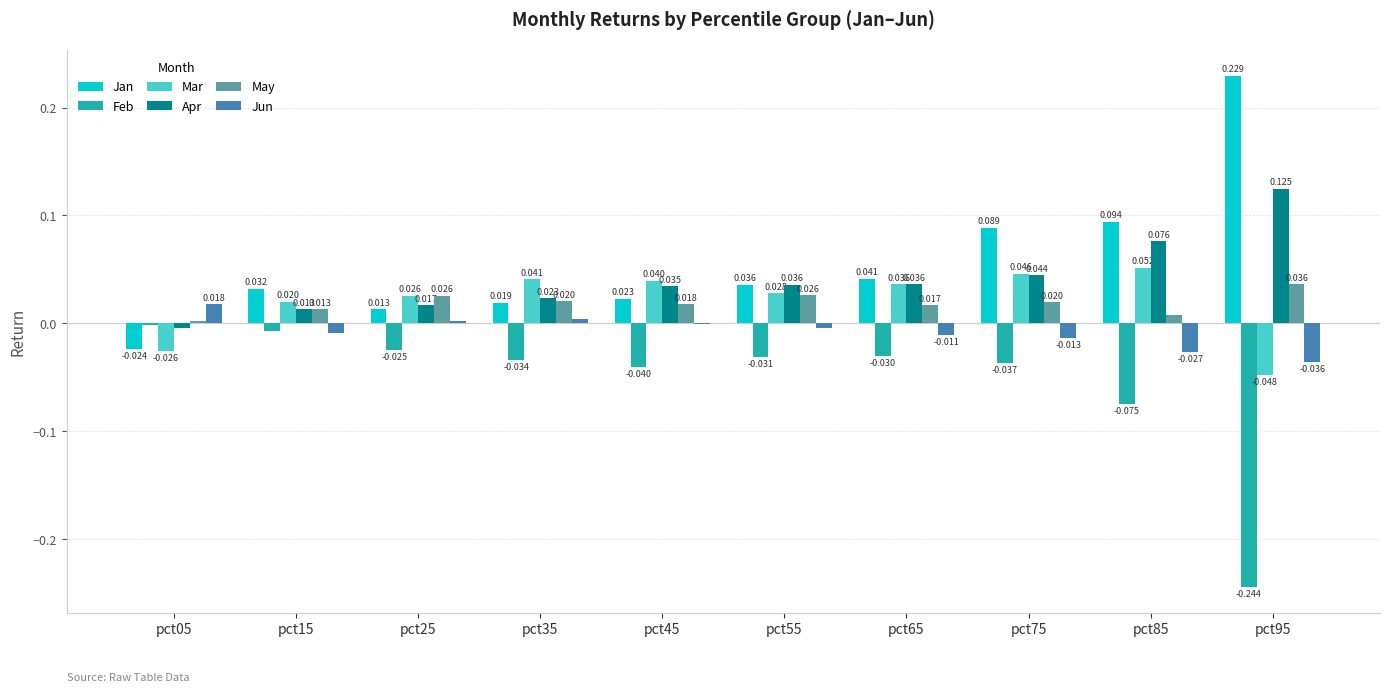

Which series changed the most between pct25 and pct75?

Jan